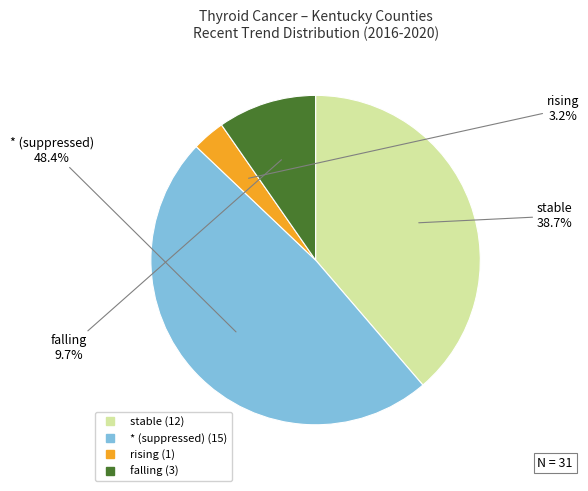

Is there any slice that represents more than half of the pie?

No